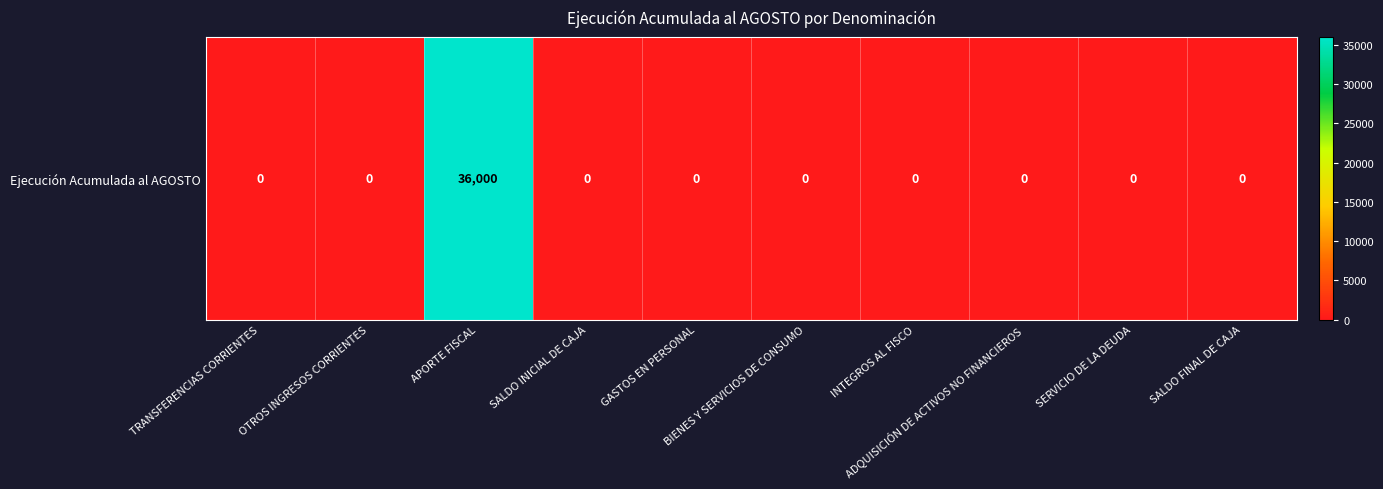

Is it true that the value at SALDO INICIAL DE CAJA is 12405?

False